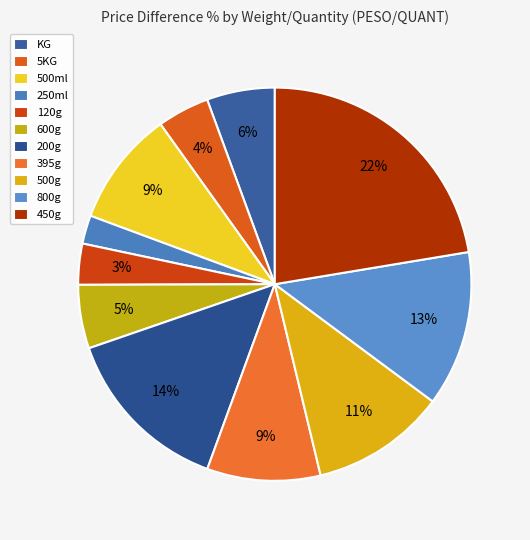

Is KG the majority of the pie?

No